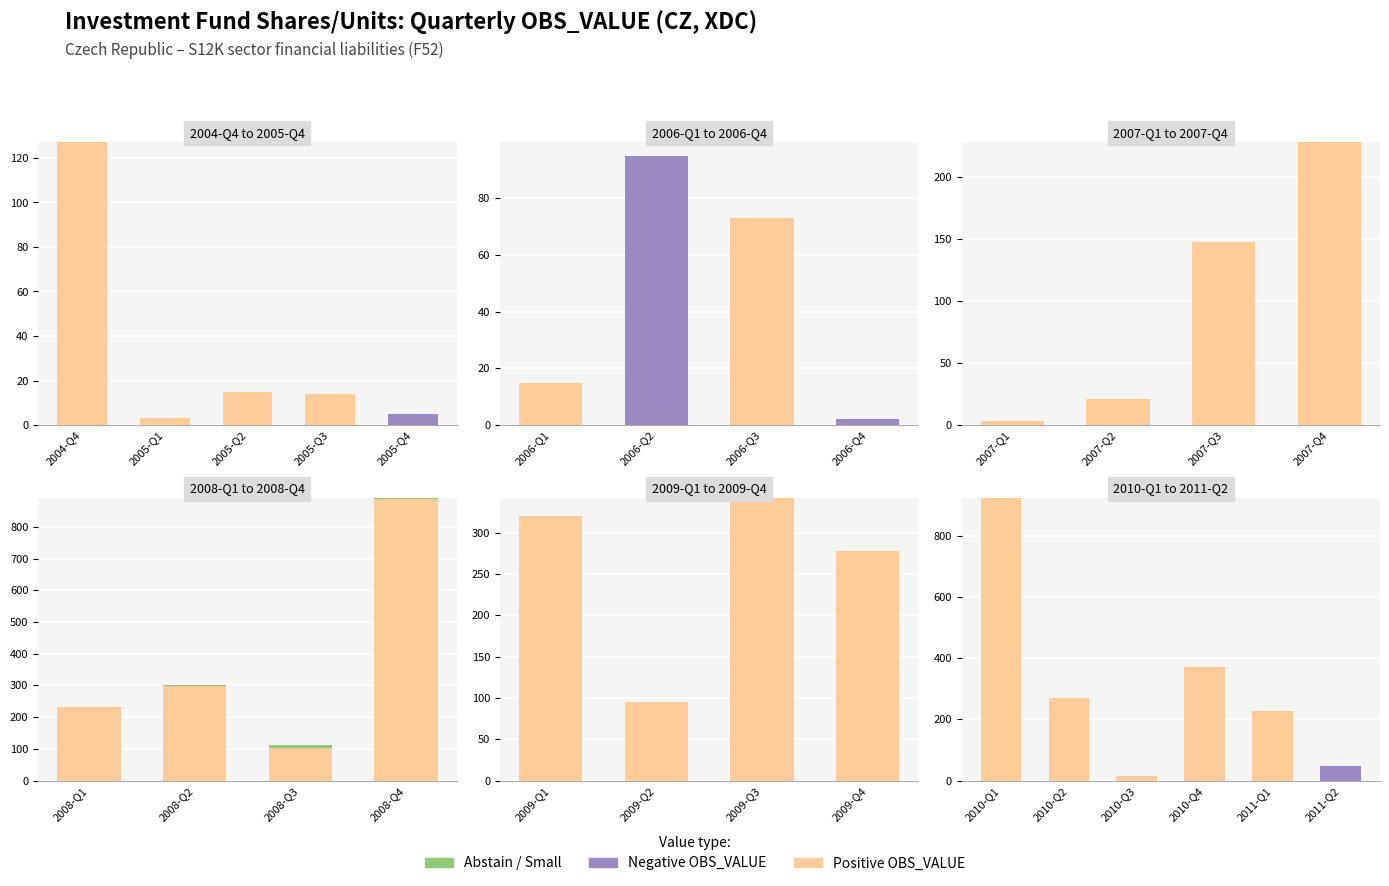

Which series has the widest spread of values?

Positive